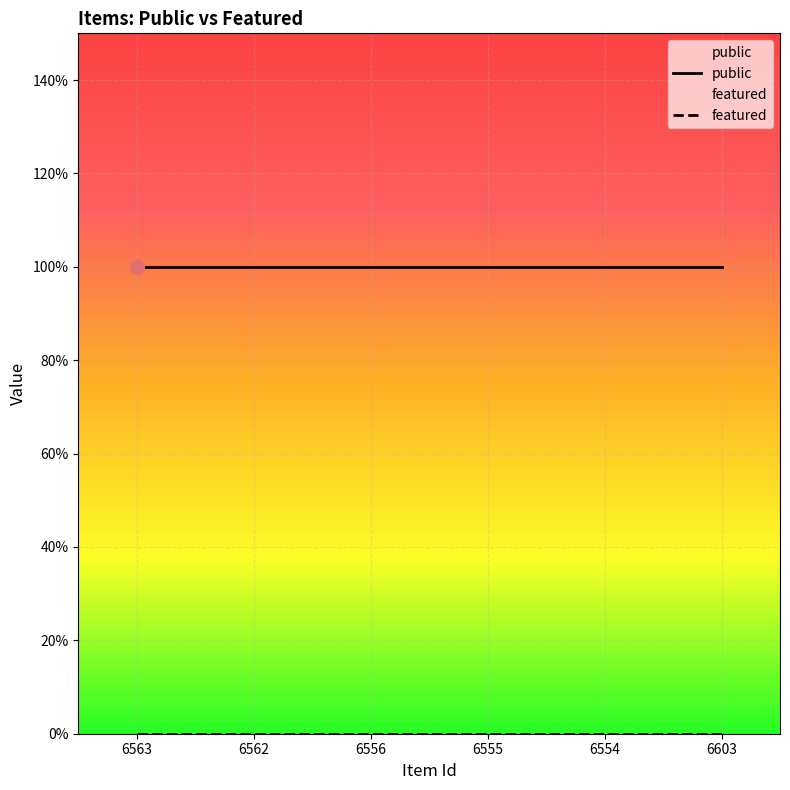

Is the value of featured at 6555 greater than the value of public at 6556?

No